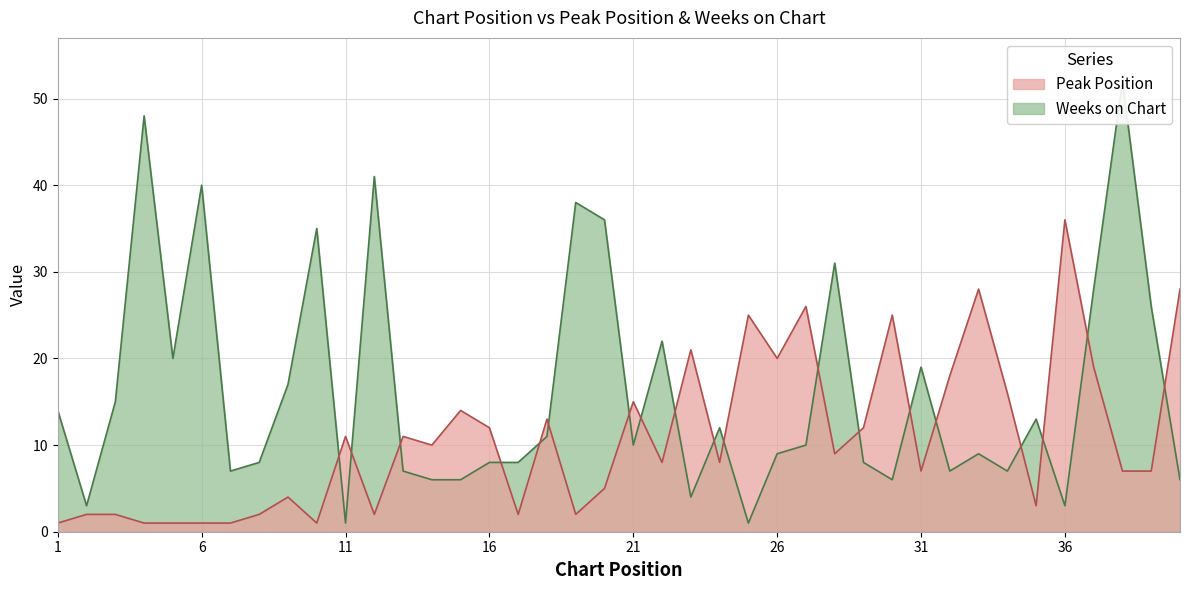

How many values in the Weeks on Chart series exceed 10?

19